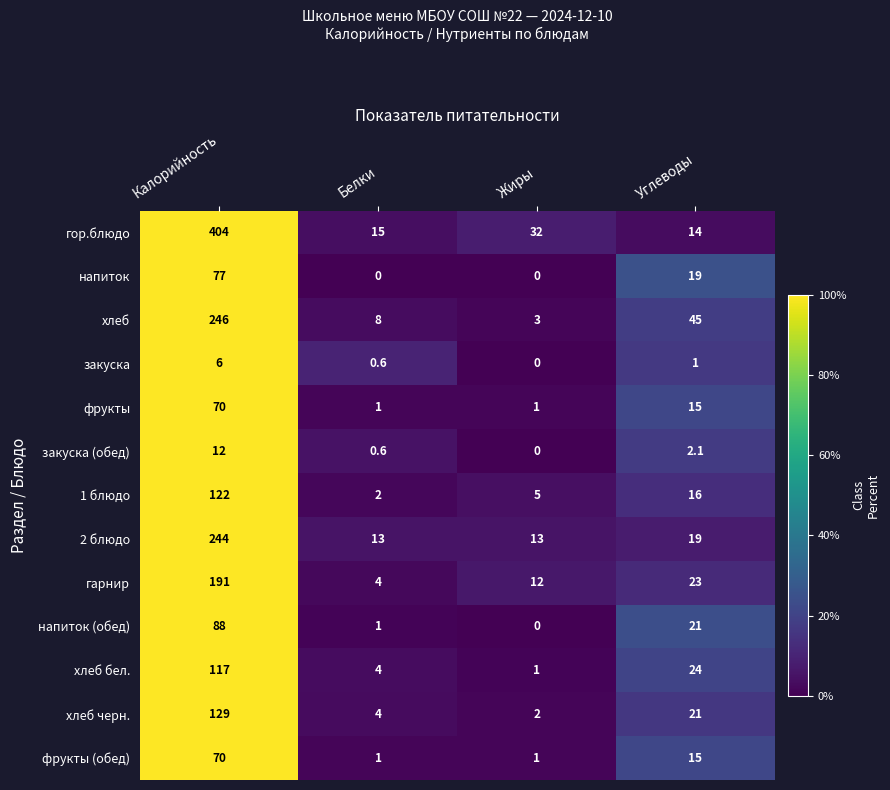

What is the difference between the highest and lowest values at Белки?

15.0